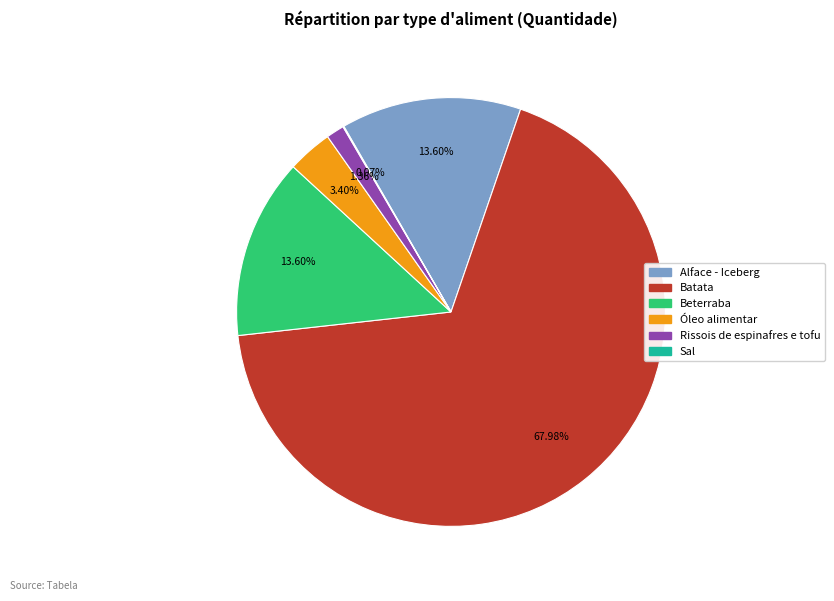

Combined, do Batata and Alface - Iceberg account for over 50%?

Yes